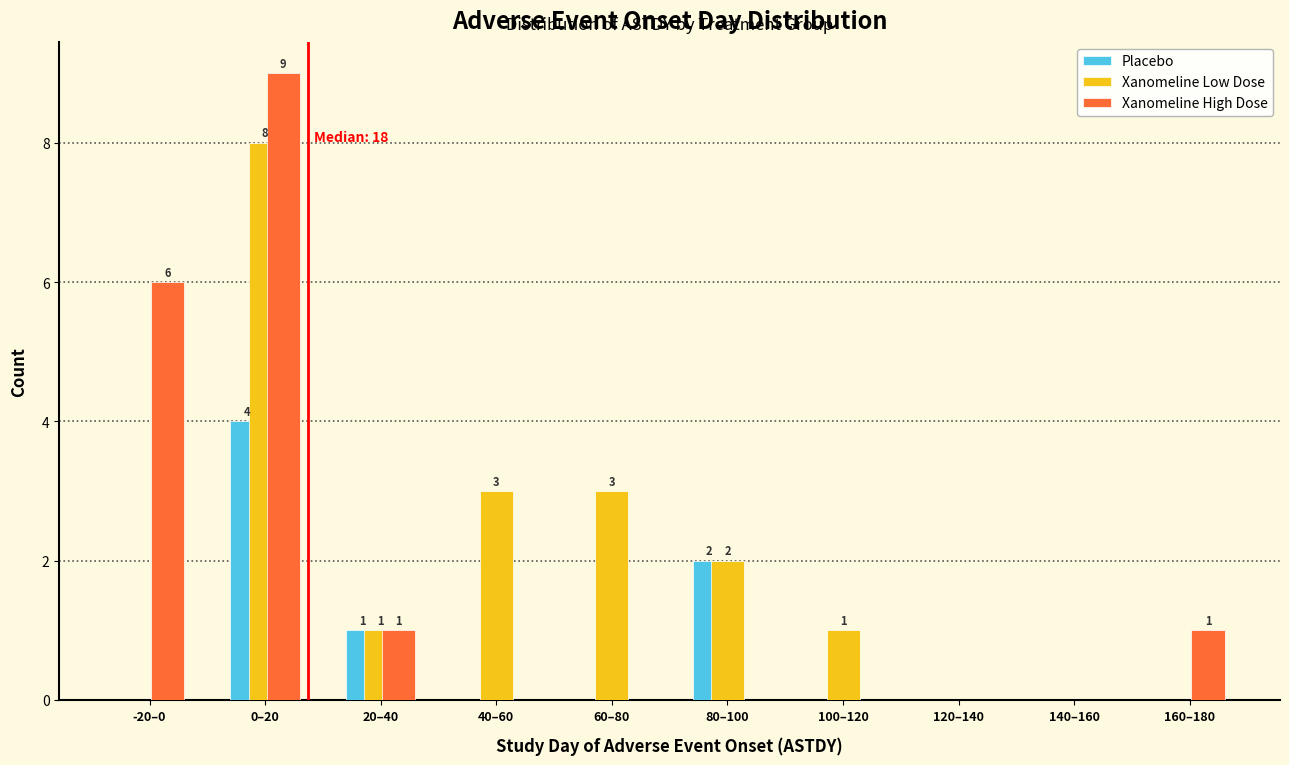

Reading right to left, what are all the values shown in this chart?

Placebo: 160–180=0	140–160=0	120–140=0	100–120=0	80–100=2	60–80=0	40–60=0	20–40=1	0–20=4	-20–0=0
Xanomeline Low Dose: 160–180=0	140–160=0	120–140=0	100–120=1	80–100=2	60–80=3	40–60=3	20–40=1	0–20=8	-20–0=0
Xanomeline High Dose: 160–180=1	140–160=0	120–140=0	100–120=0	80–100=0	60–80=0	40–60=0	20–40=1	0–20=9	-20–0=6